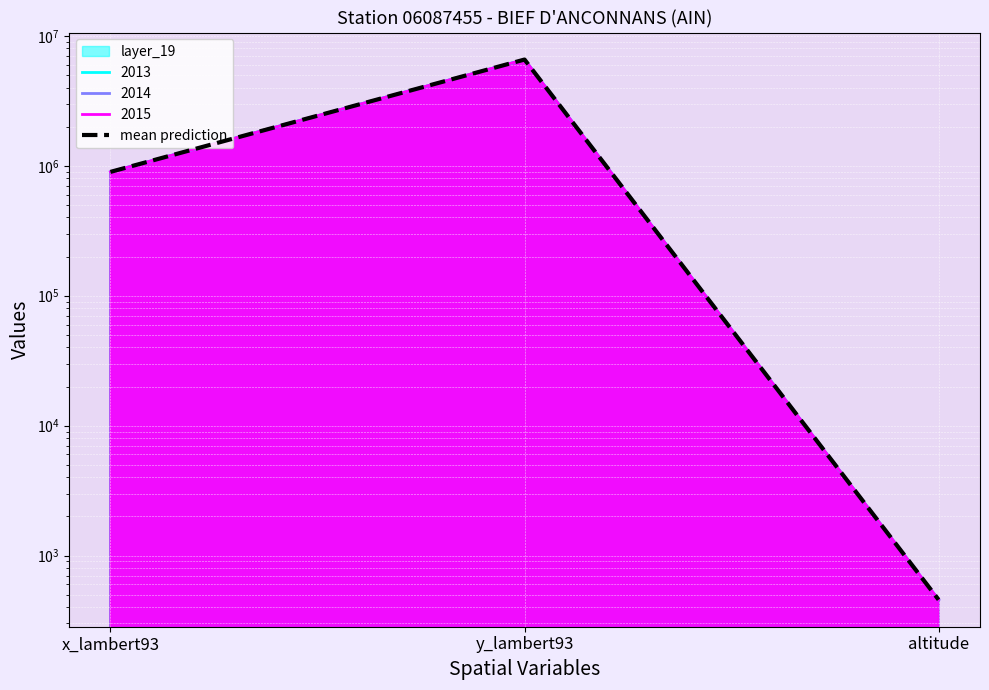

What is the ratio of the value at x_lambert93 to the value at altitude?

1963.6